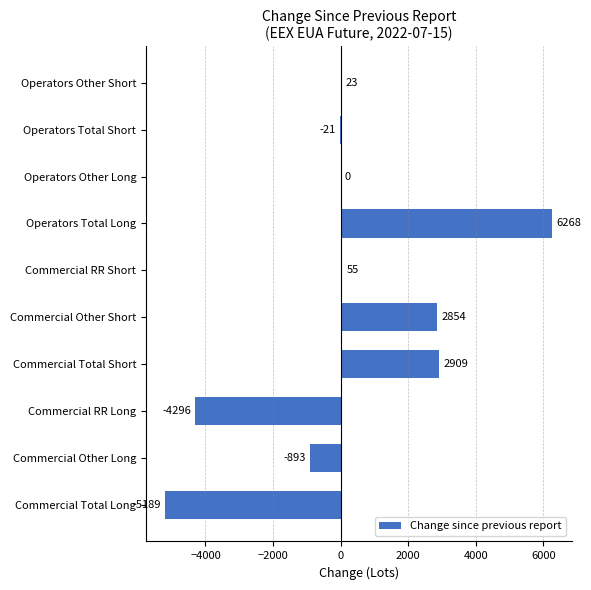

The value at Commercial Total Long is -5189. True or false?

True